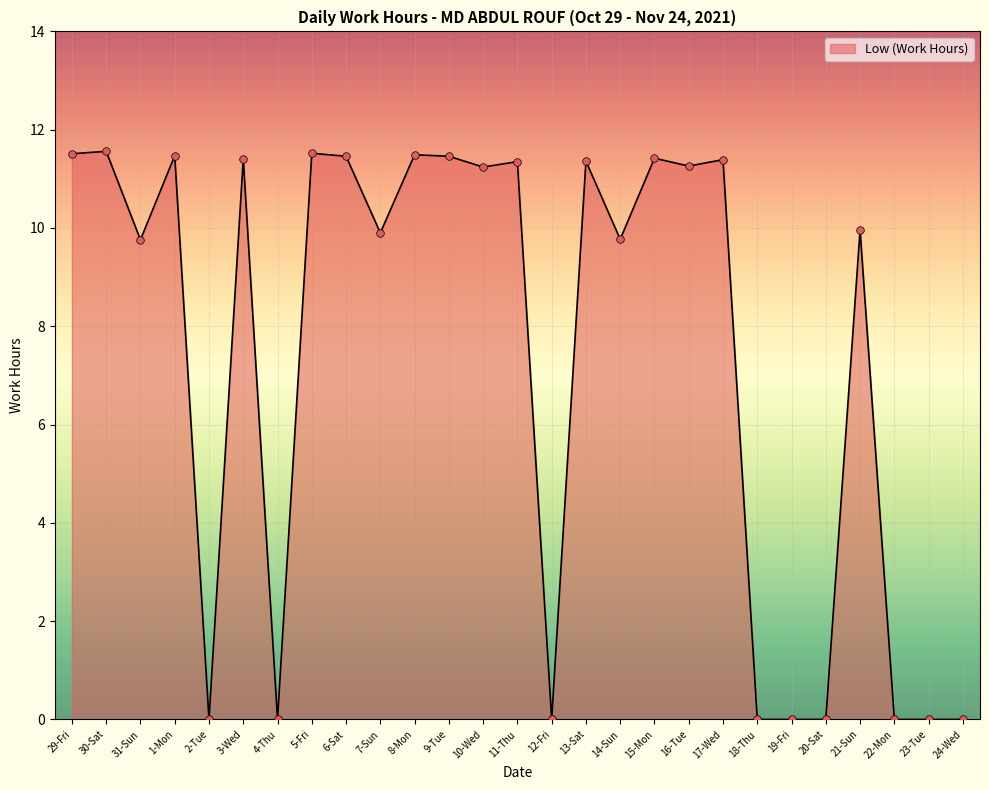

Between 3-Wed and 20-Sat, which is larger?

3-Wed